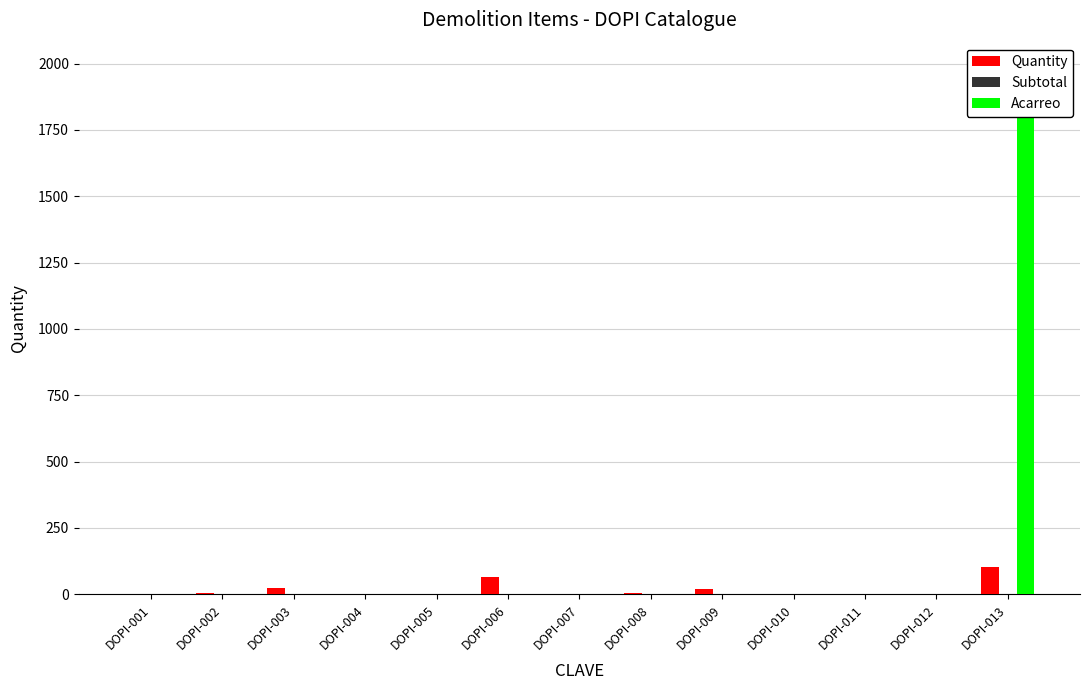

What is the value of the Quantity bar at the 4th from the left?

0.7